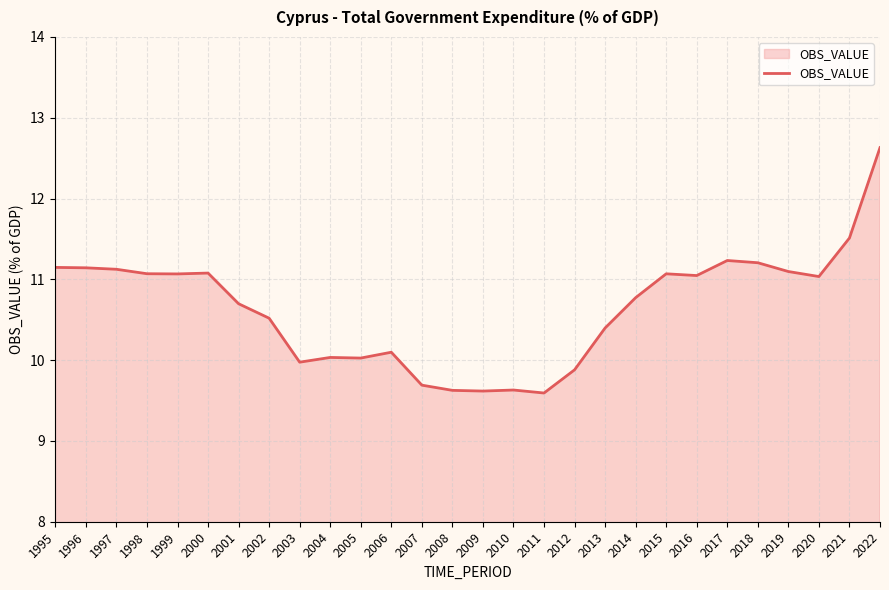

How many lines are shown in the chart?

1